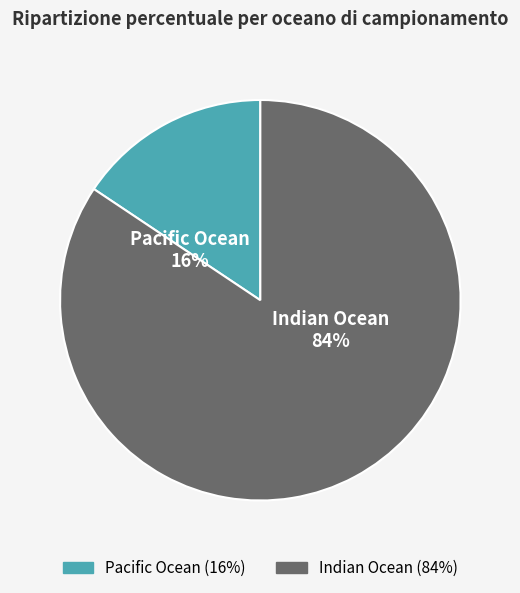

Rank the categories by value from lowest to highest.

Pacific Ocean, Indian Ocean